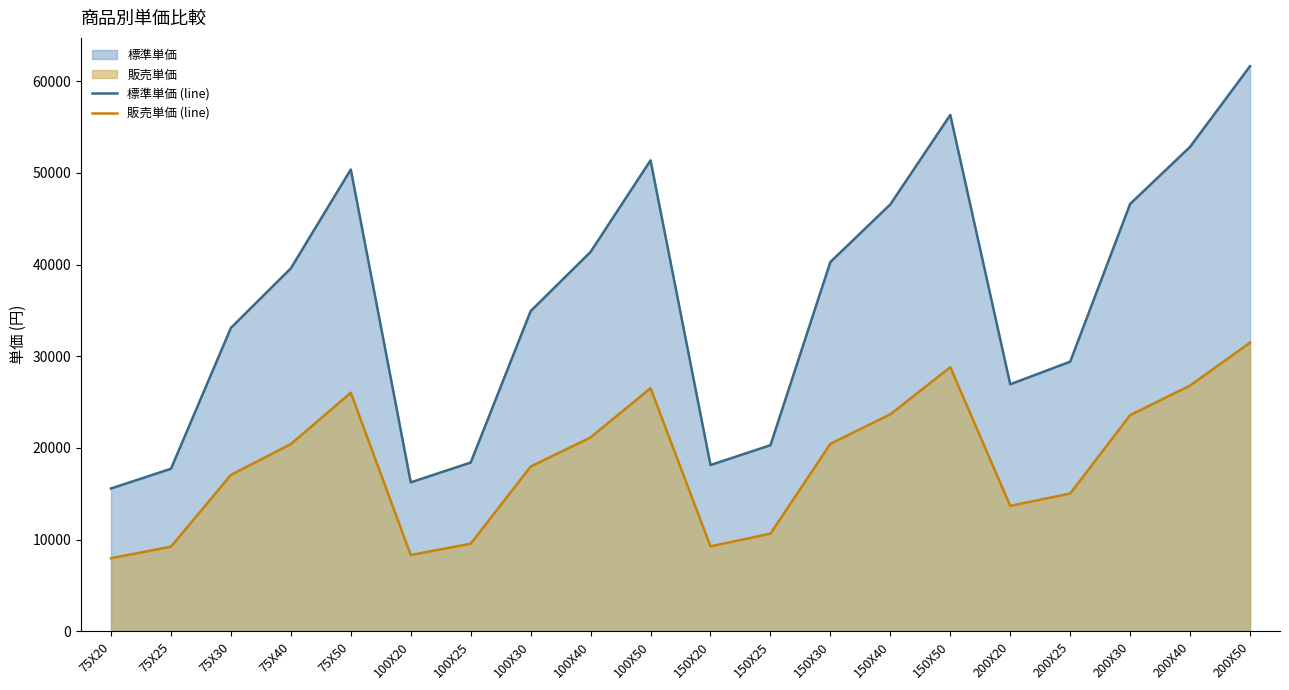

What is the minimum value shown in the chart?

7970